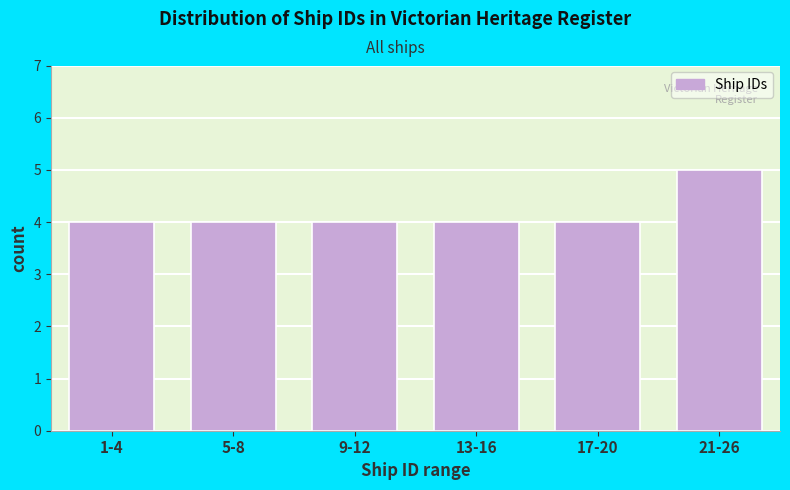

Reading right to left, list all the values displayed in this chart.

5	4	4	4	4	4